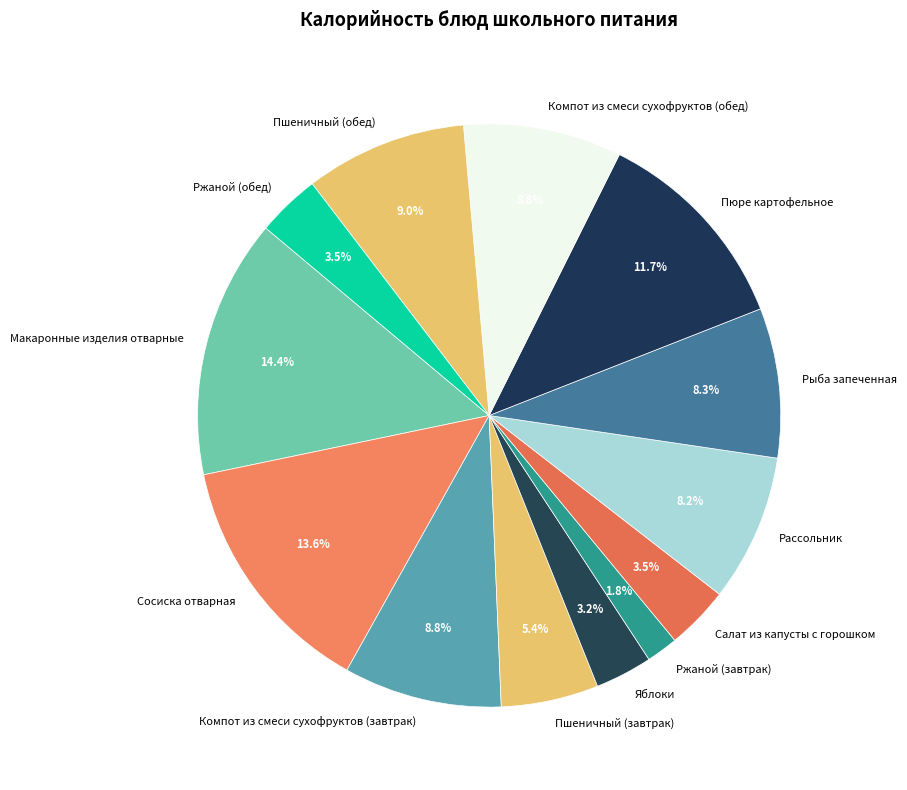

What is the smallest slice in the pie chart?

Ржаной (завтрак)